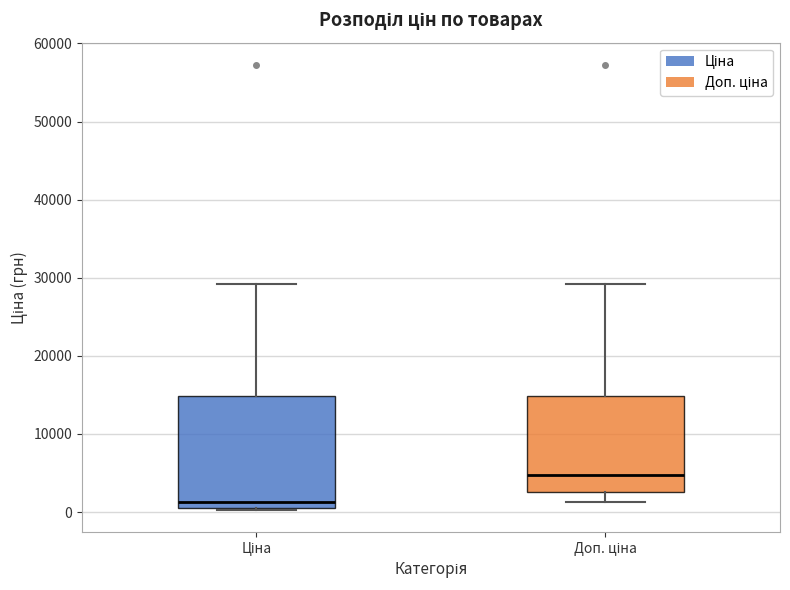

Which box's median line is the highest?

Доп. ціна